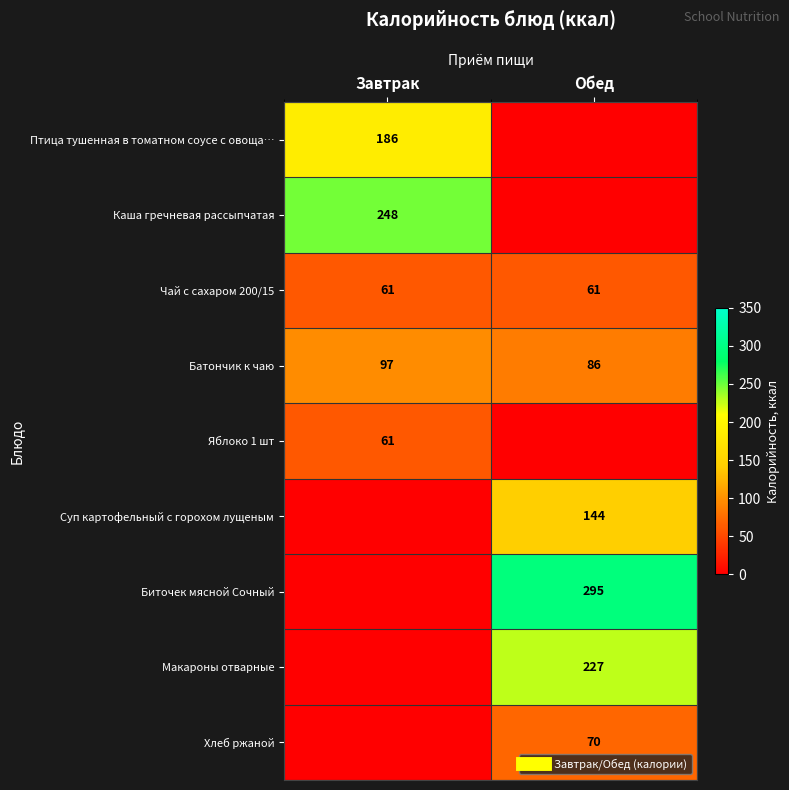

Rank the series at Обед from lowest to highest value.

Птица тушенная в томатном соусе с овоща…, Каша гречневая рассыпчатая, Яблоко 1 шт, Чай с сахаром 200/15, Хлеб ржаной, Батончик к чаю, Суп картофельный с горохом лущеным, Макароны отварные, Биточек мясной Сочный